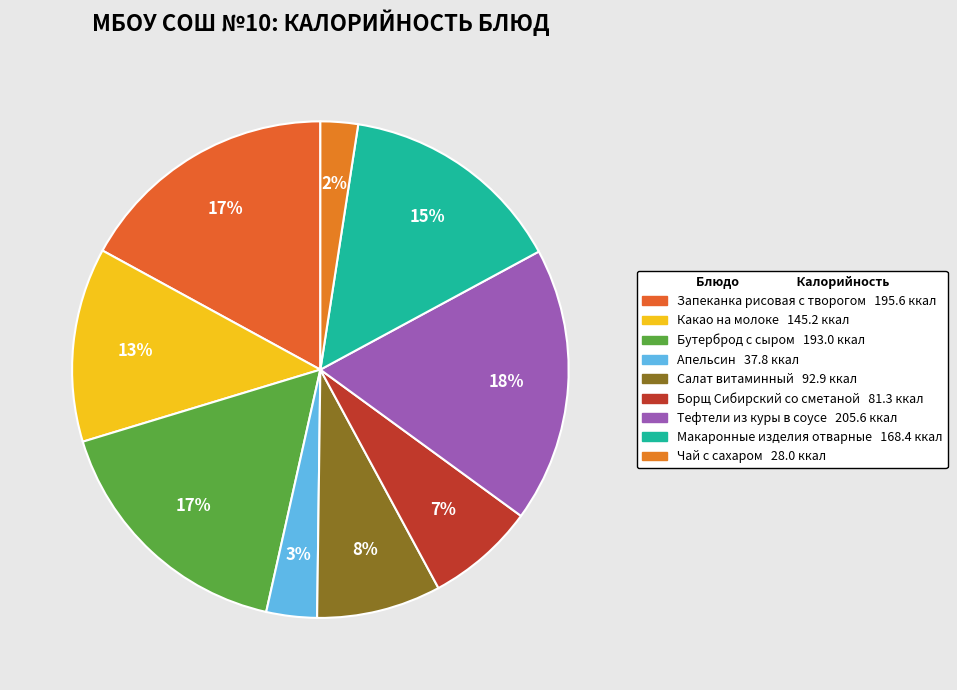

Which slice is the largest?

Тефтели из куры в соусе